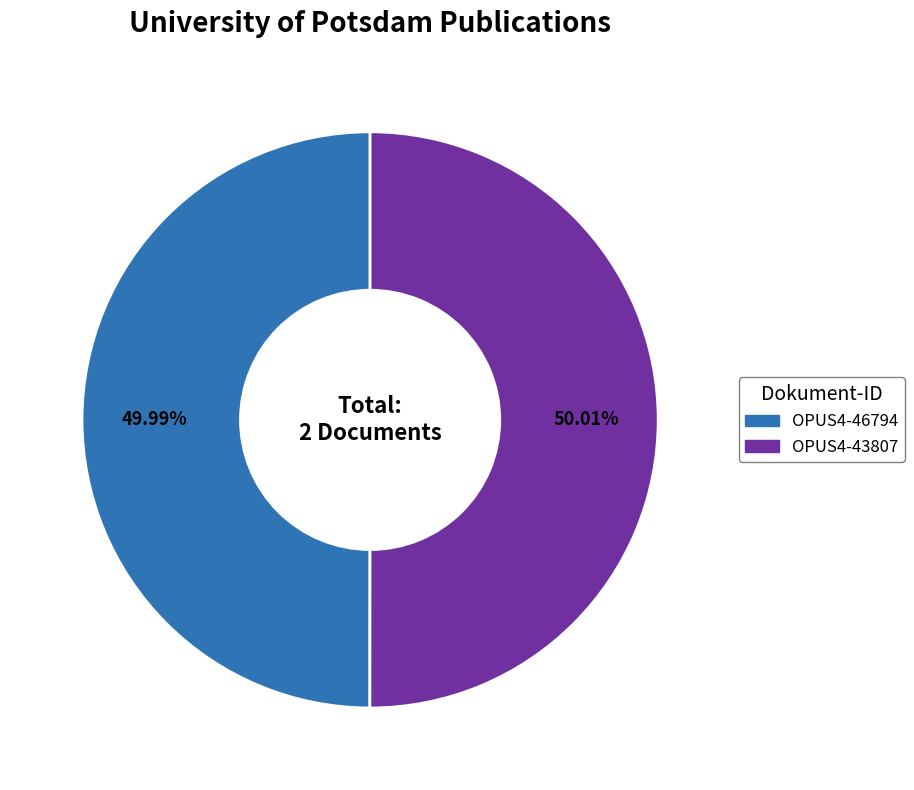

Is there any slice that represents more than half of the pie?

Yes